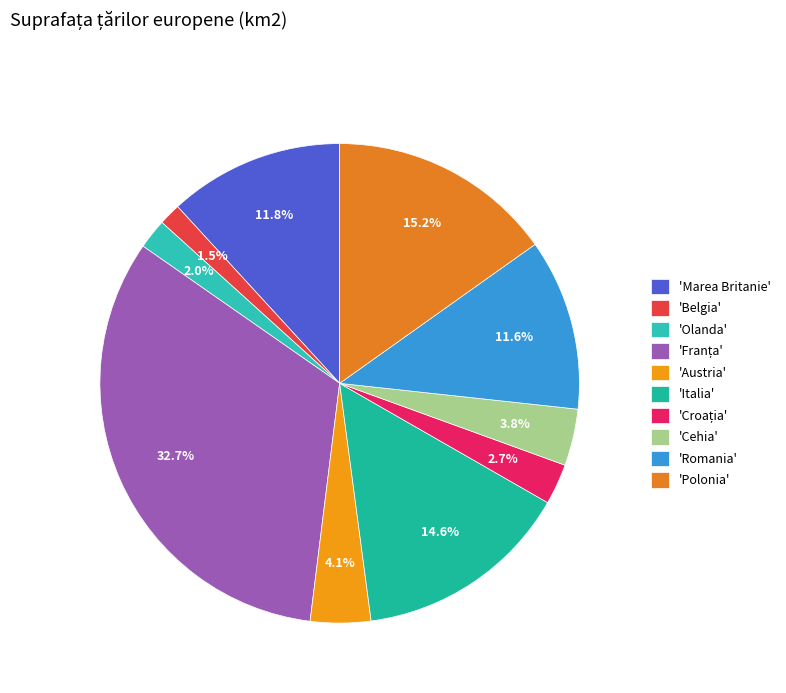

Count the number of slices in the pie.

10